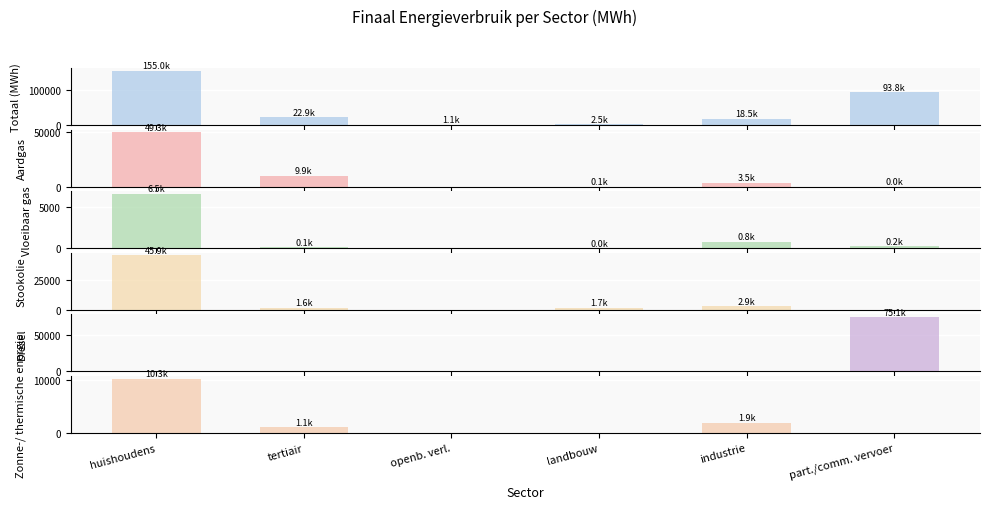

How many groups of bars are there?

6